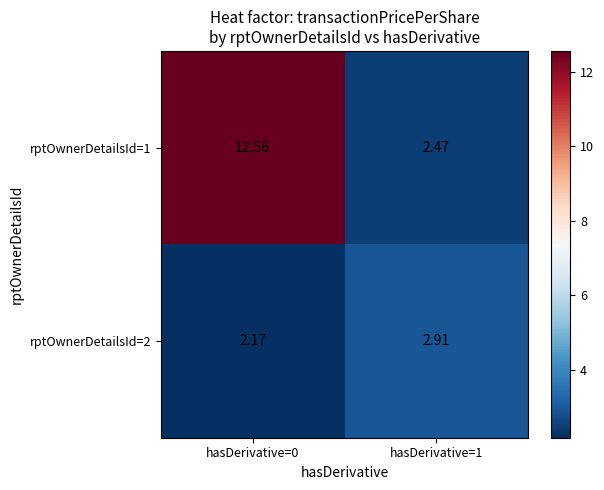

Is the value of rptOwnerDetailsId=2 at hasDerivative=1 greater than the value of rptOwnerDetailsId=1 at hasDerivative=1?

Yes